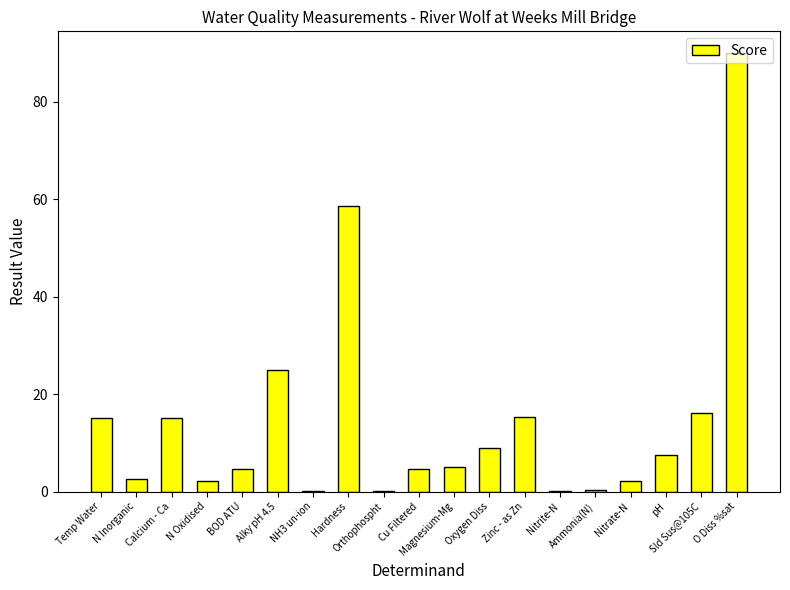

At which label does the data first exceed 5?

Temp Water